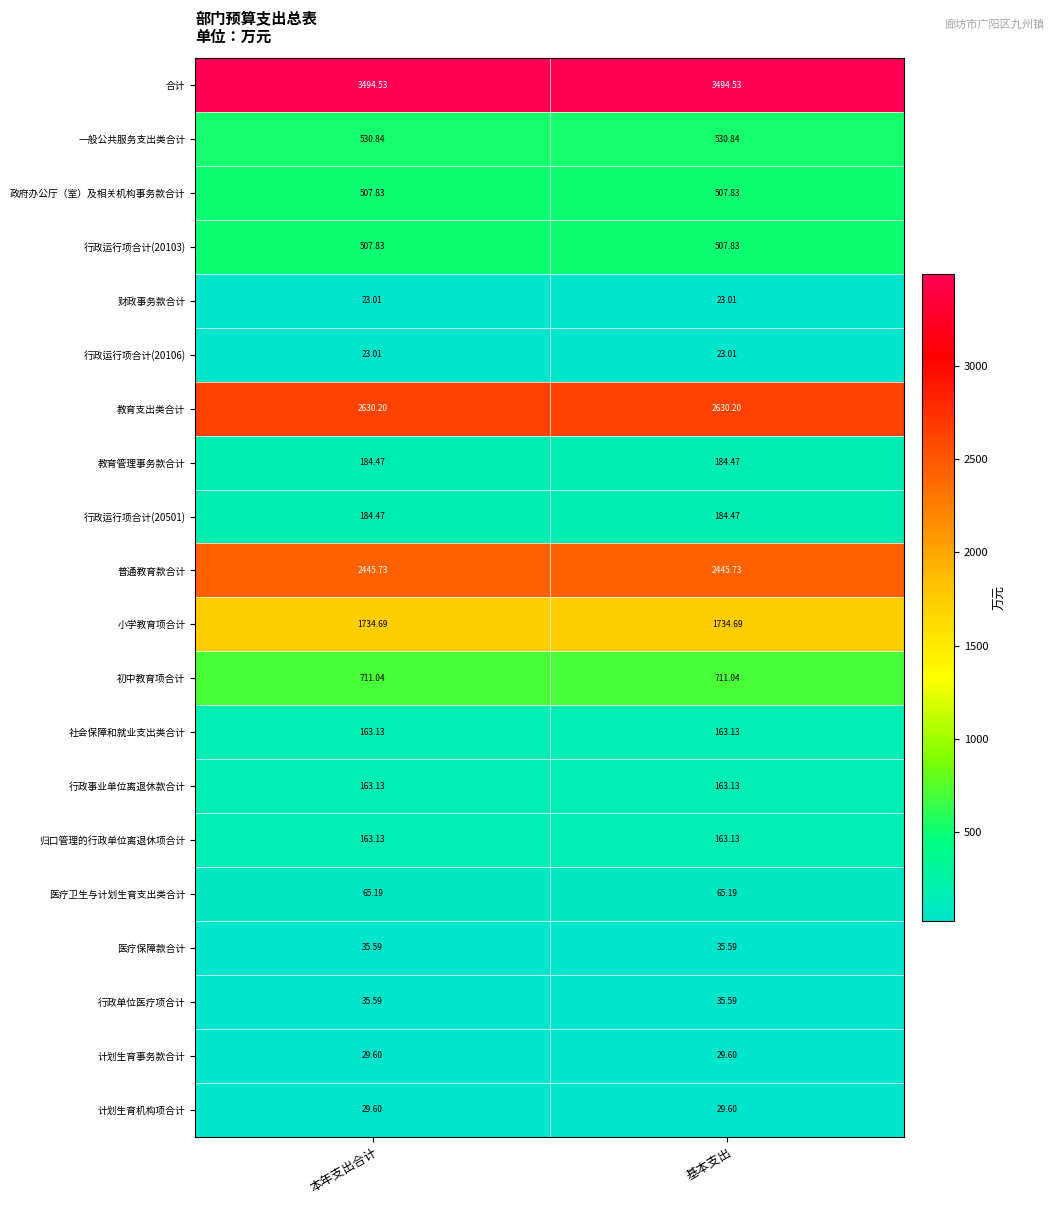

Is the value of 医疗保障款合计 at 基本支出 greater than the value of 行政运行项合计(20106) at 本年支出合计?

Yes